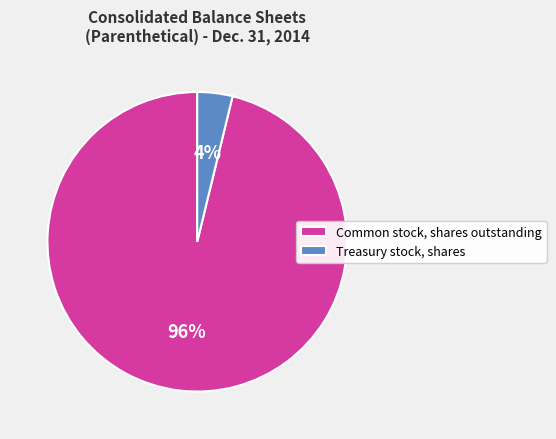

Is there any slice that represents more than half of the pie?

Yes